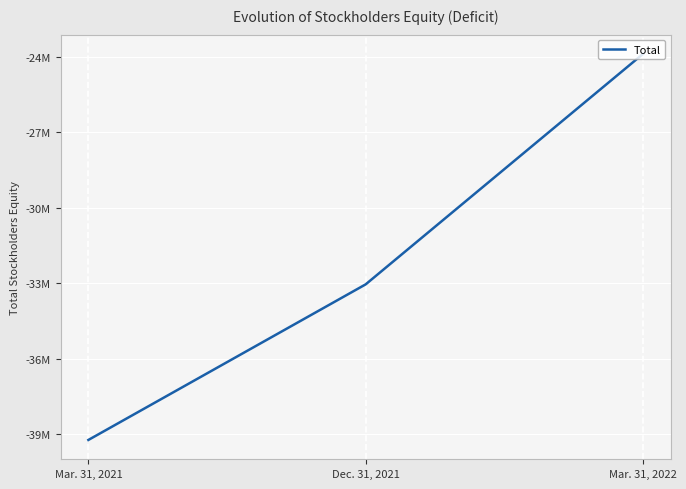

Does the chart have visible grid lines?

Yes